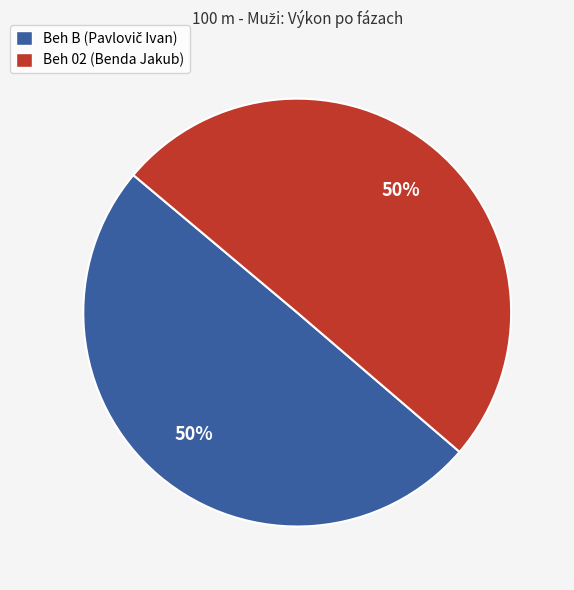

To the nearest percent, what is the average slice percentage?

50%